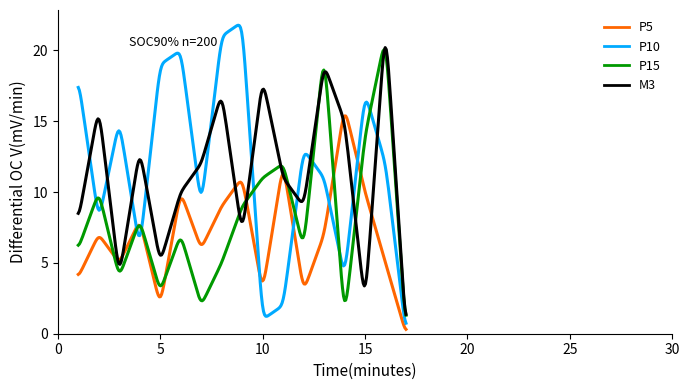

Which series has the largest range (max minus min)?

P10